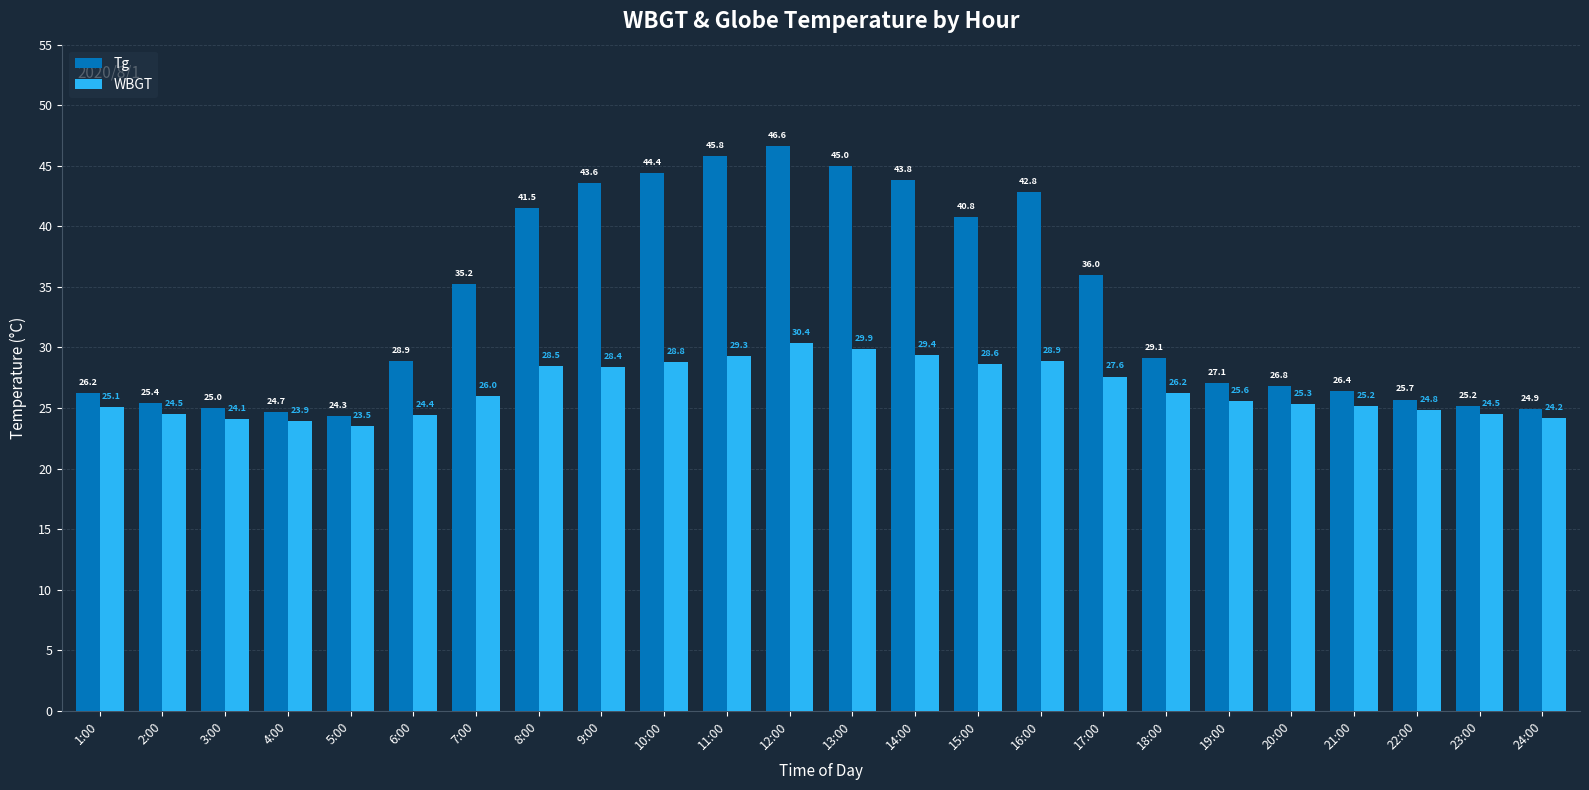

At how many categories does at least one series exceed 23?

24